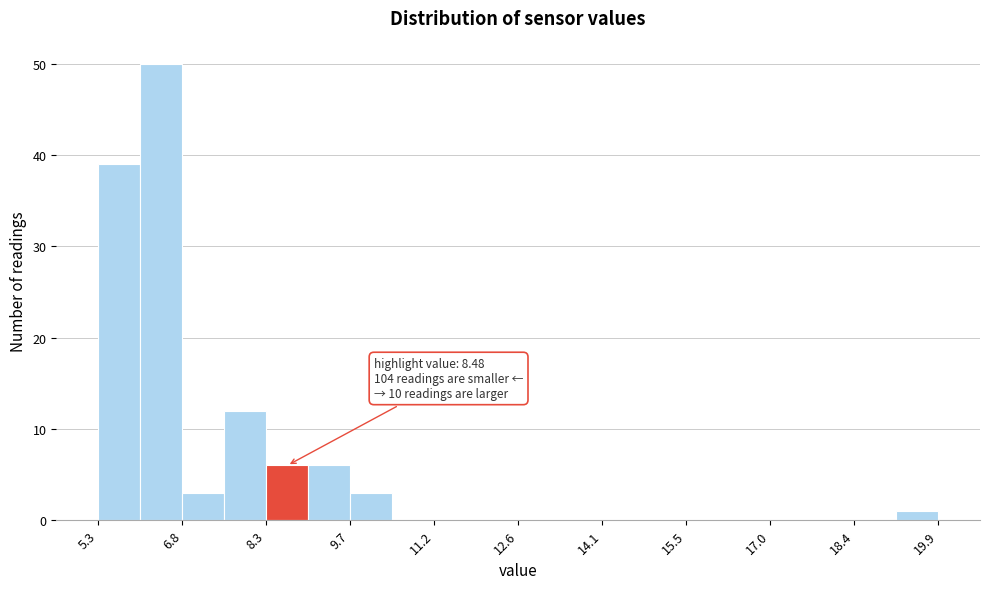

Read against the x-axis, roughly where is the centre of the tallest bar?

6.4